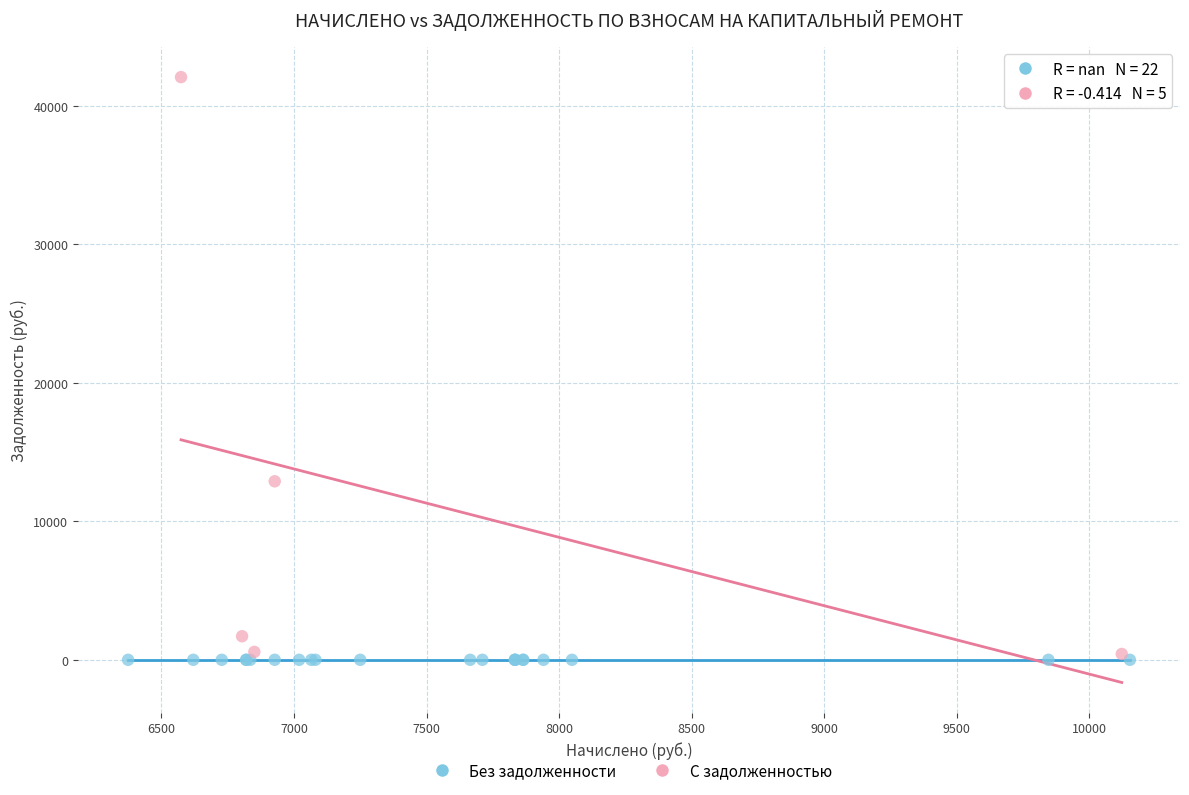

Which series contains the lowest Y value?

Без задолженности